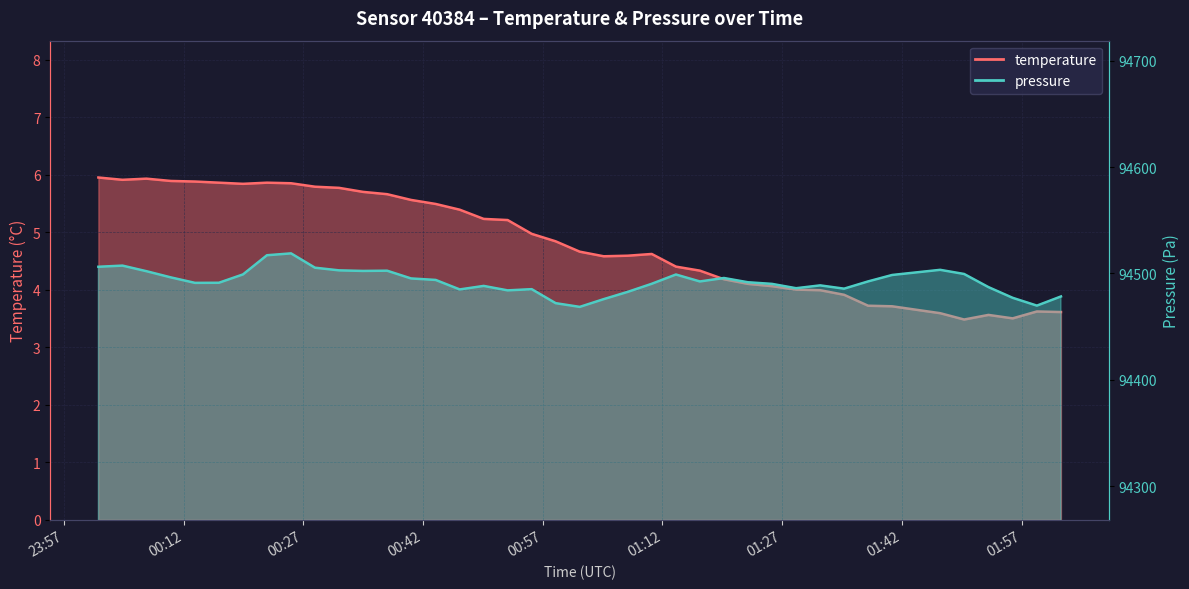

What is the value of the pressure_scaled point at the 31st from the left?

94488.7